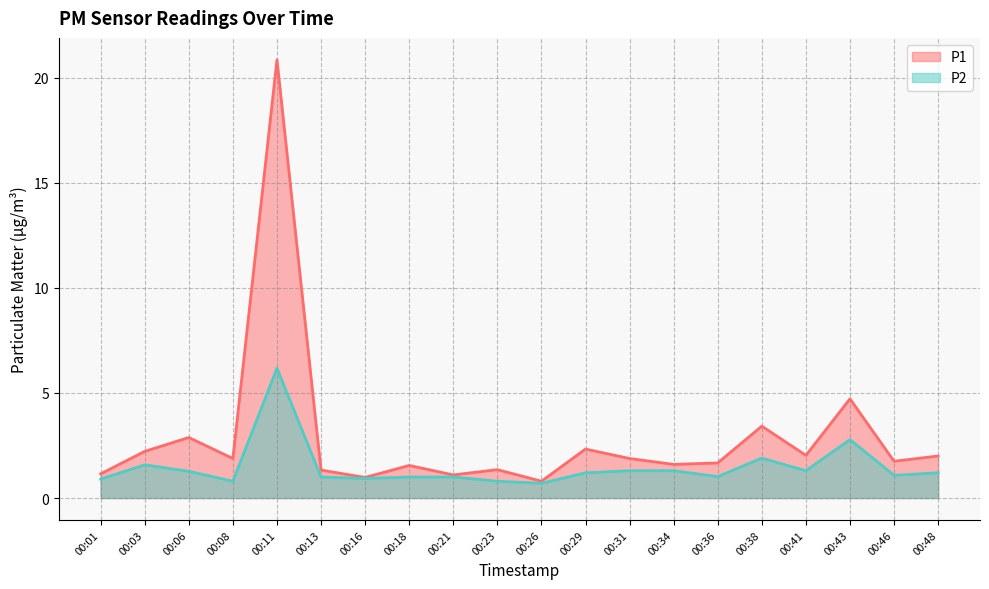

What is the total value across all series at 00:06?

4.2